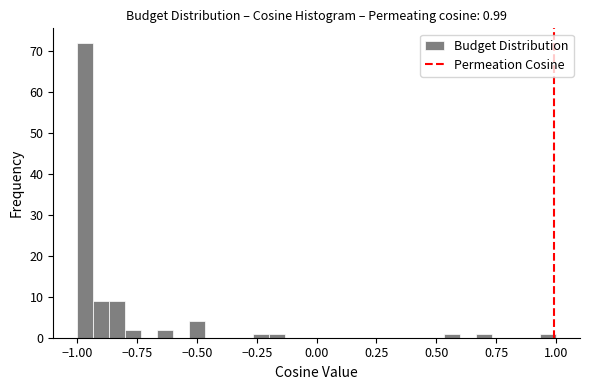

Around what value on the x-axis is the tallest bar? Give the approximate position of its centre, as read against the axis.

-0.95